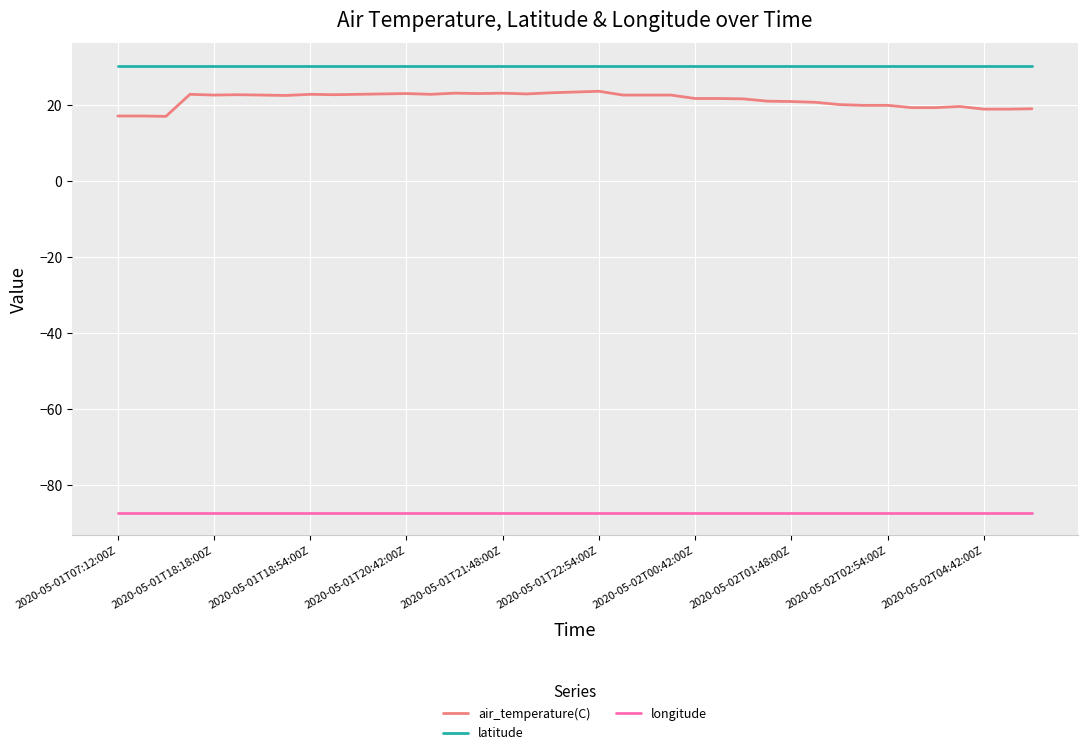

What is the maximum value shown in the chart?

30.4